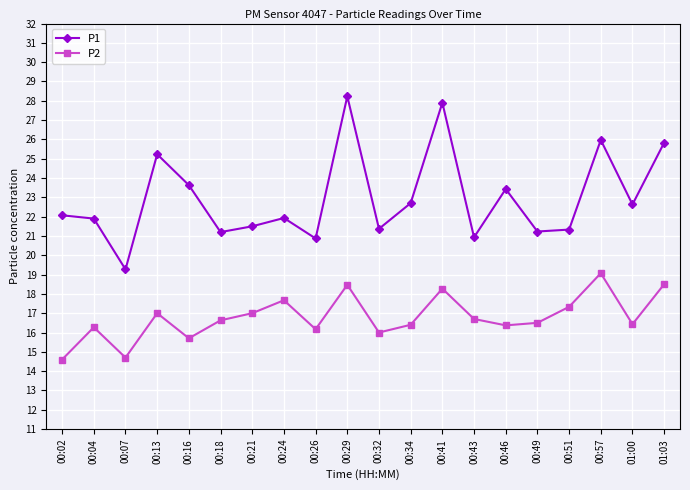

What is the label of the 13th point from the right?

00:24